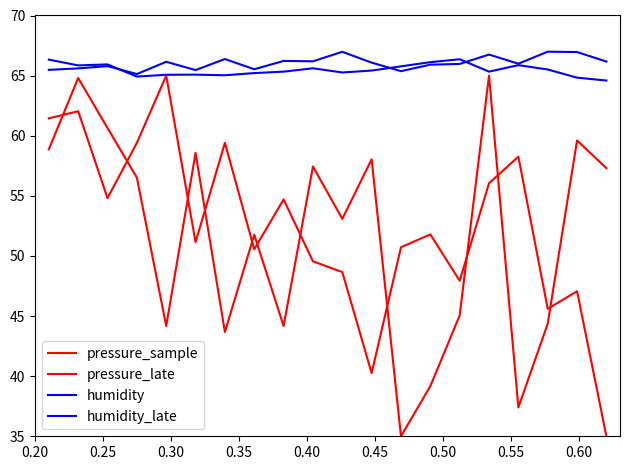

Does the chart display data point markers on the line(s)?

No